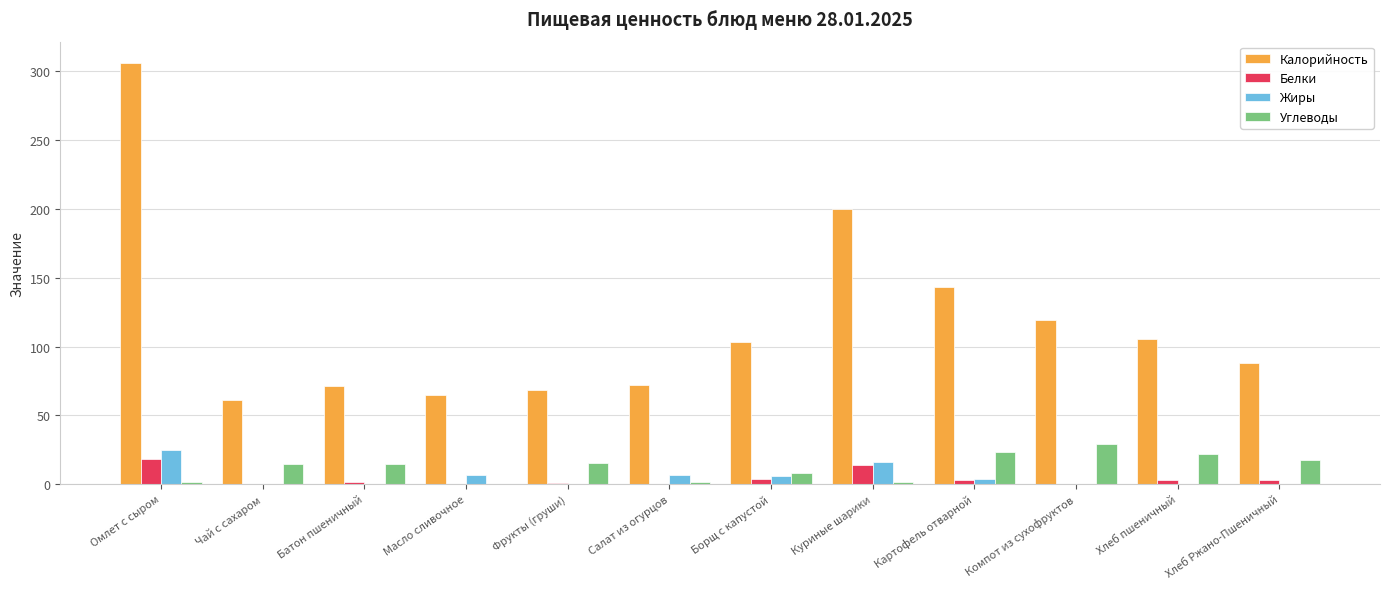

What is the highest value of the Углеводы series?

29.4